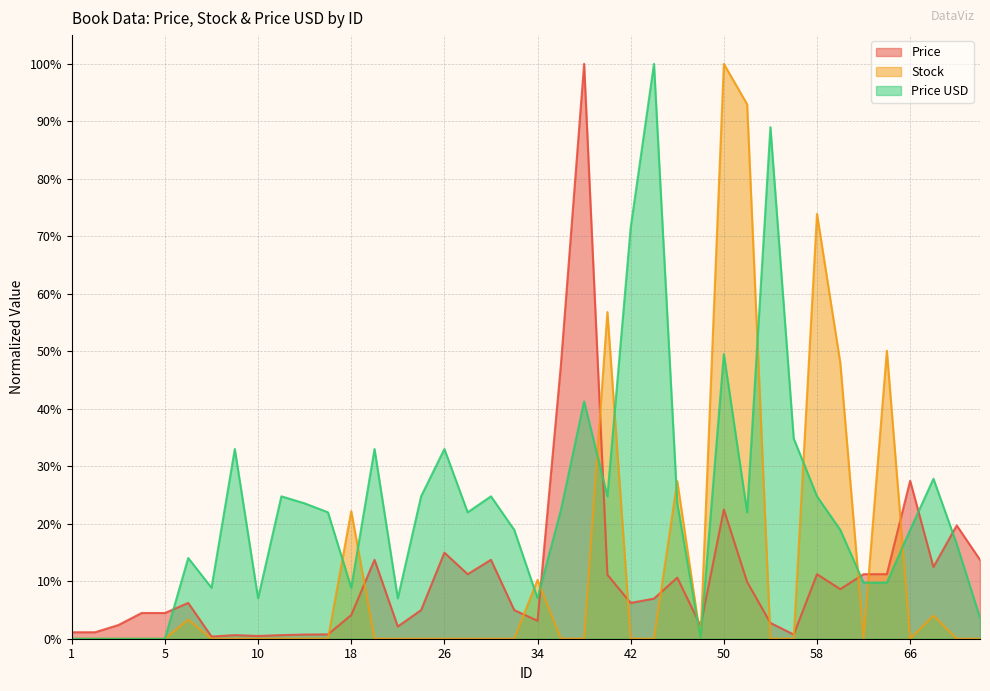

At which category is the sum across all series the highest?

50